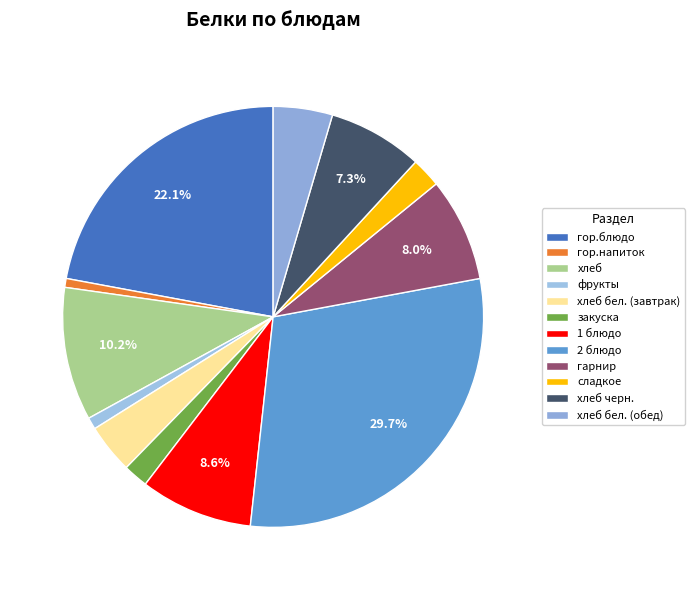

True or false: хлеб черн. accounts for 15% of the total.

False